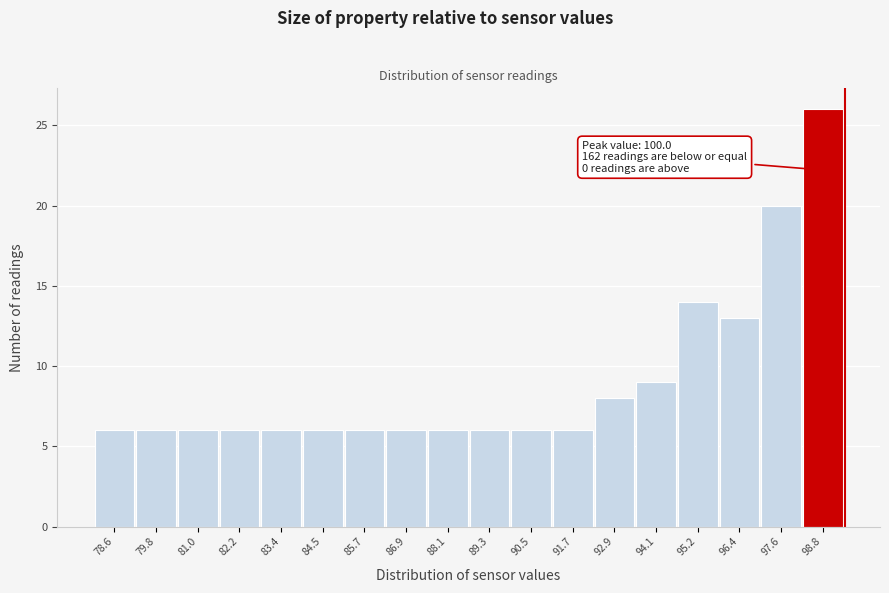

Reading left to right, what are all the values shown in this chart?

78.6=6	79.8=6	81.0=6	82.2=6	83.4=6	84.5=6	85.7=6	86.9=6	88.1=6	89.3=6	90.5=6	91.7=6	92.9=8	94.1=9	95.2=14	96.4=13	97.6=20	98.8=26